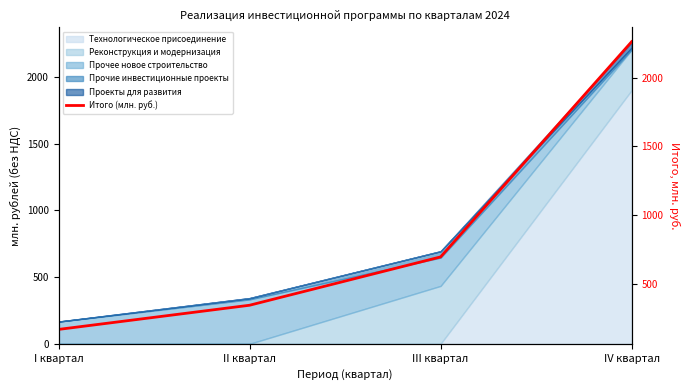

At which label does the data first exceed 694?

III квартал